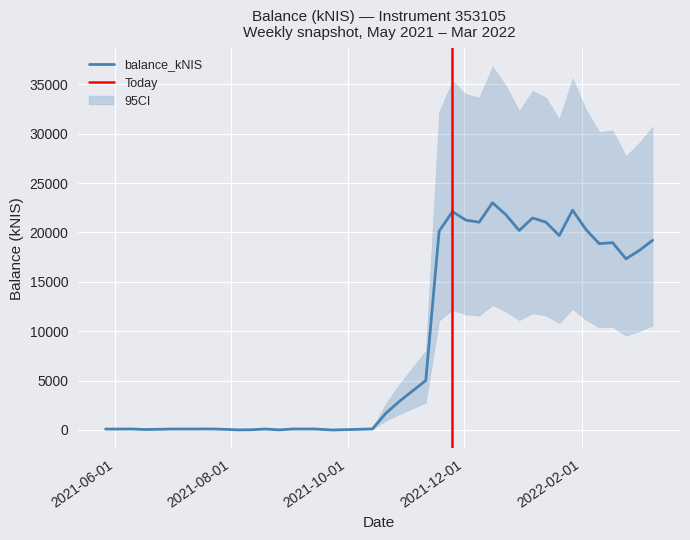

How many points are higher than both their immediate neighbors (excluding endpoints)?

9